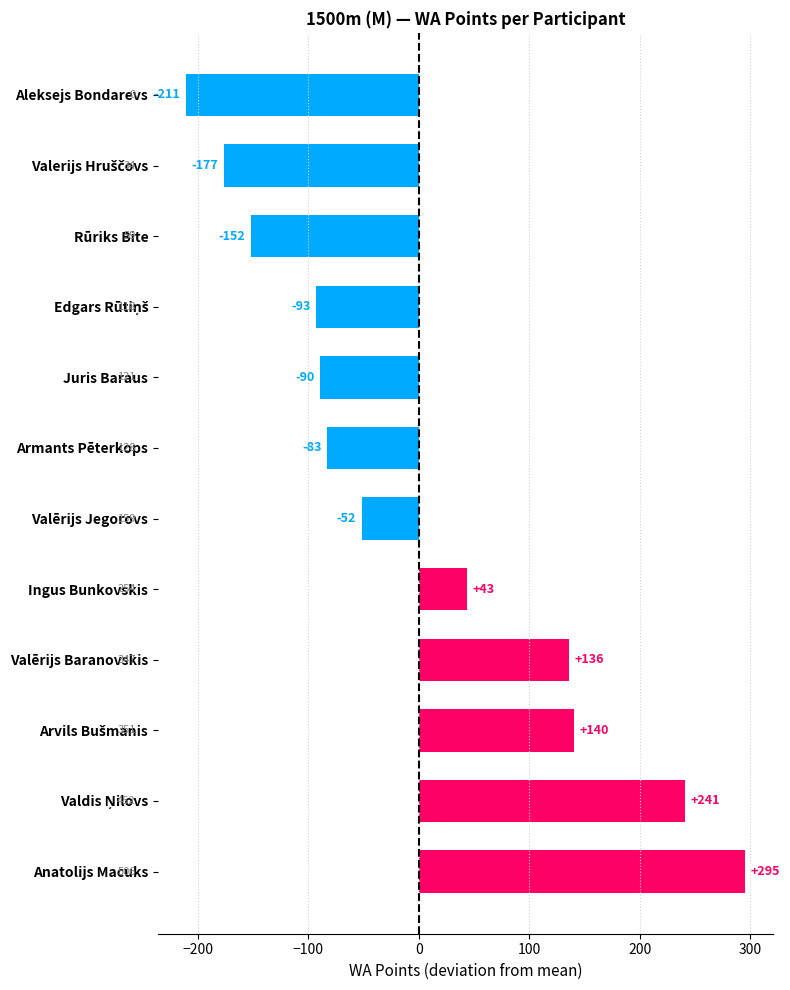

What is the greatest value displayed?

295.2